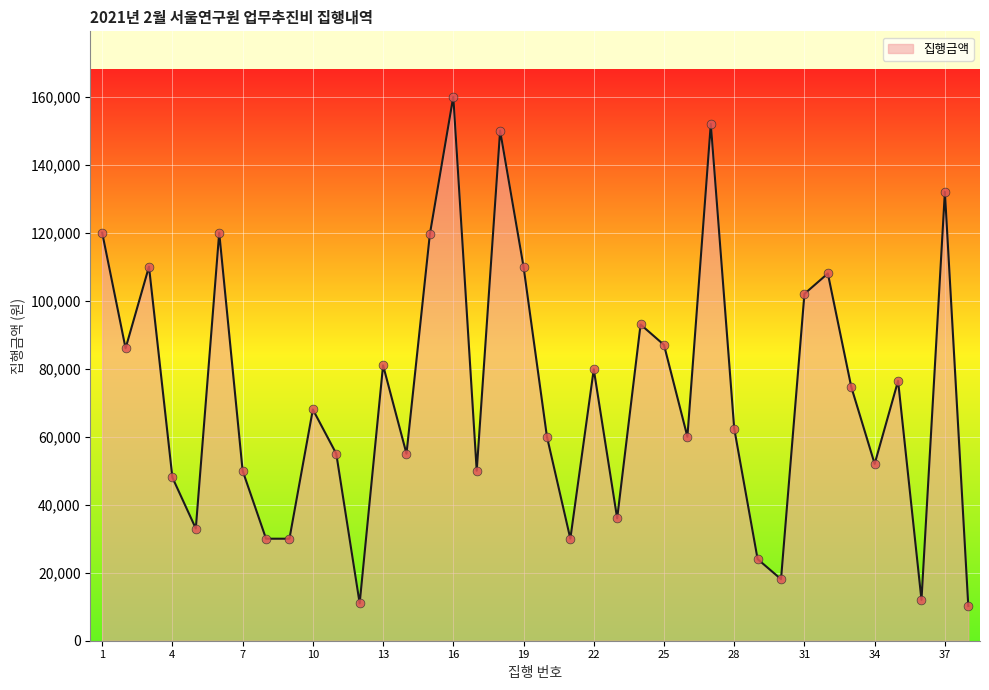

What is the difference between the maximum and minimum values?

149800